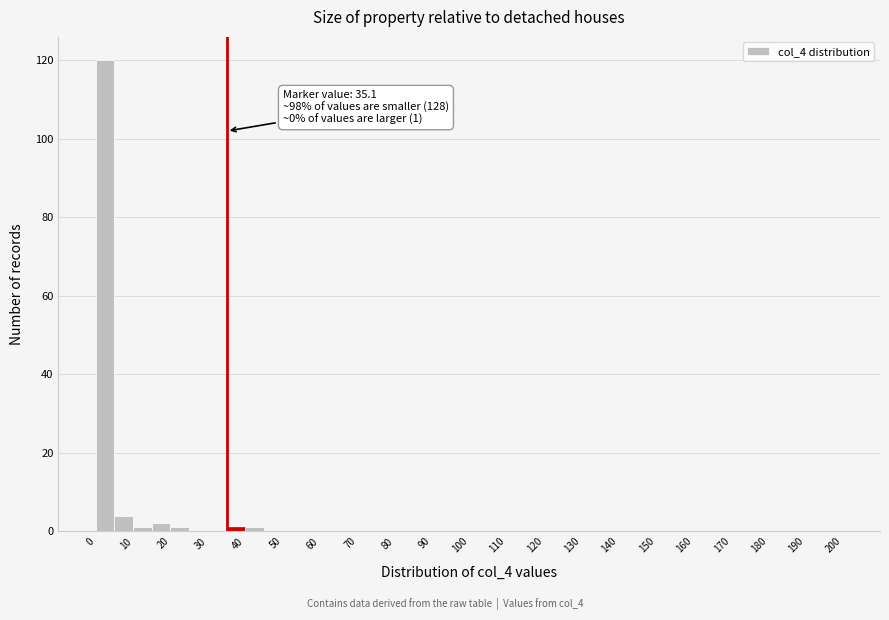

Over which range of the x-axis is the bar tallest?

0 to 5